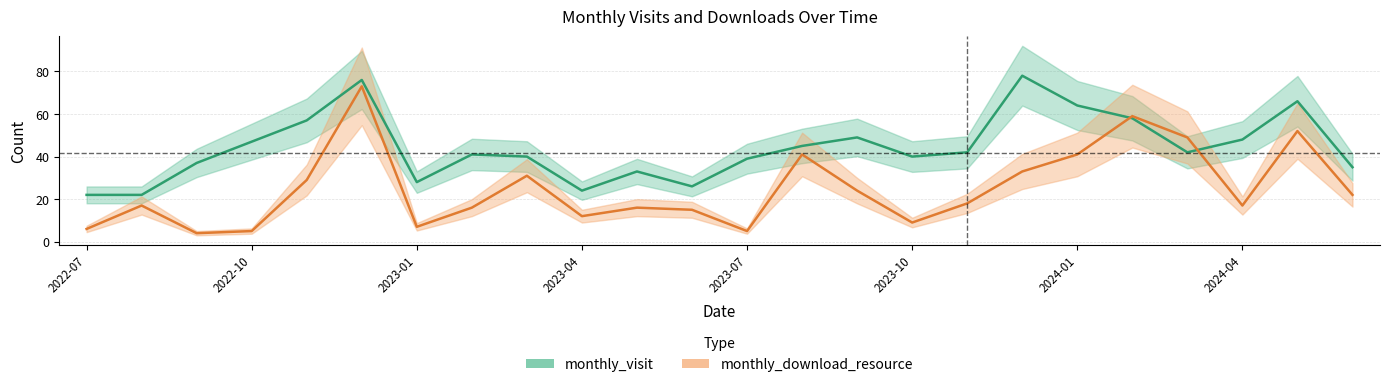

True or false: monthly_visit has more than 1 points higher than both neighbors.

True